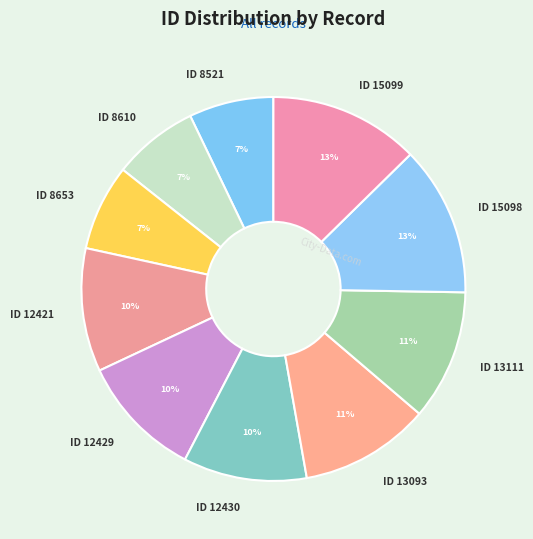

How many segments does this pie chart have?

10